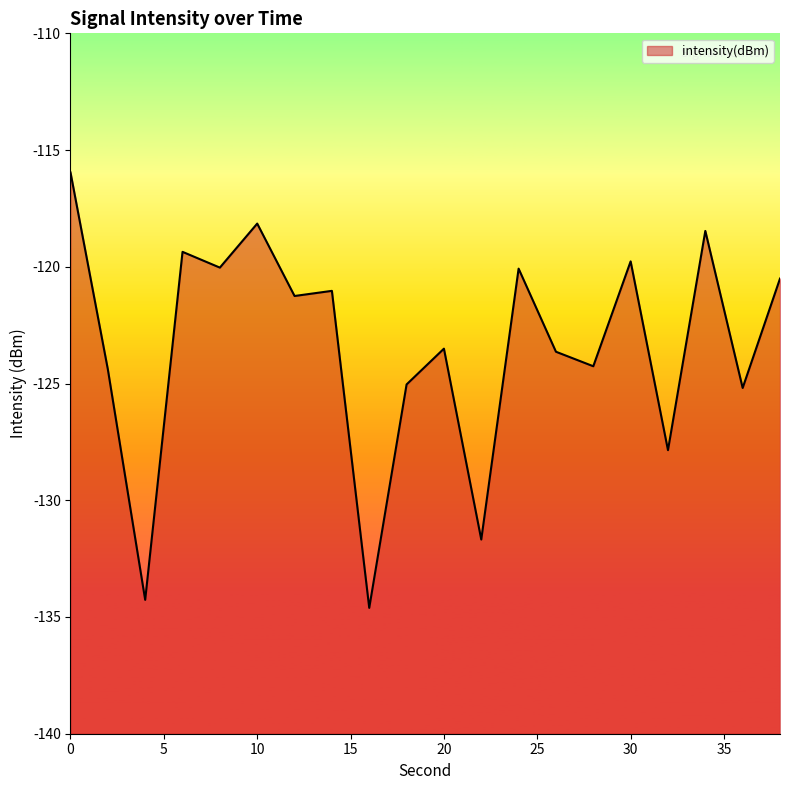

How many interior local peaks (higher than both neighbors) does the data have?

7